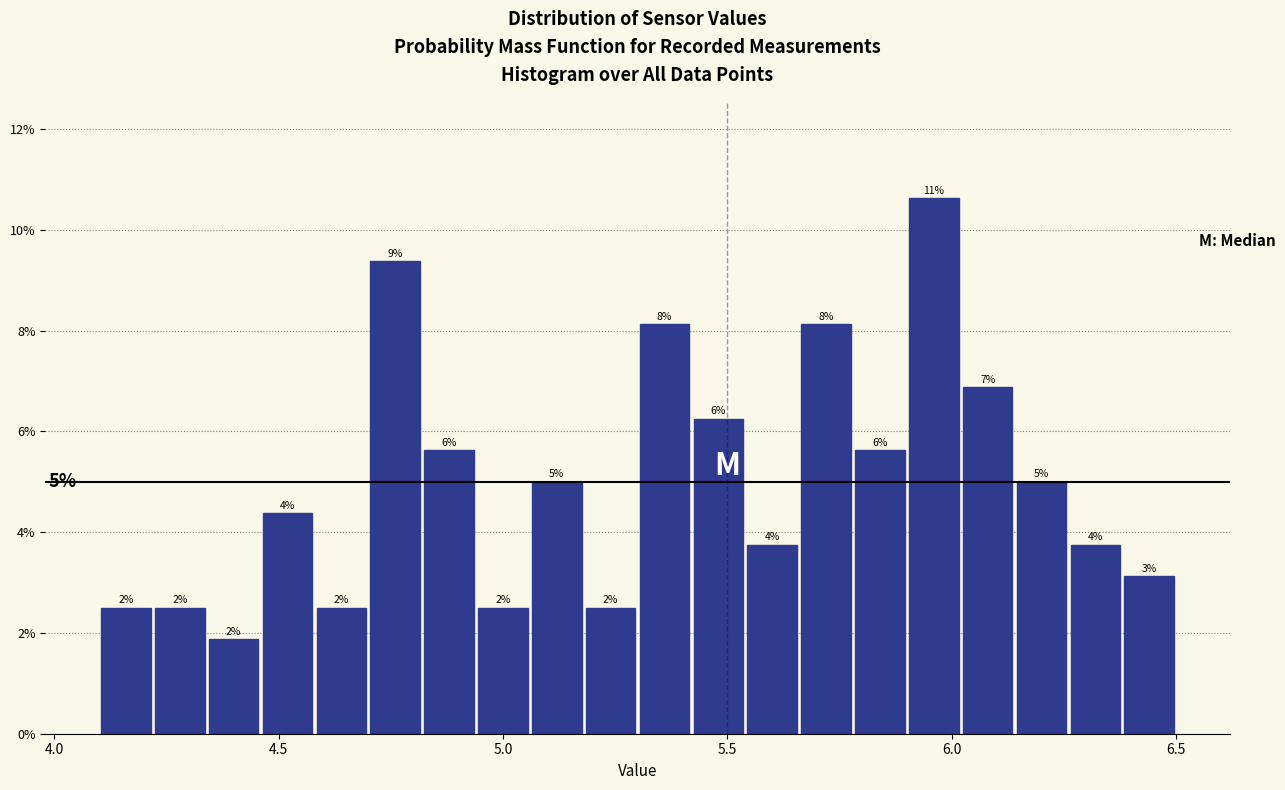

Read against the x-axis, roughly where is the centre of the tallest bar?

5.95